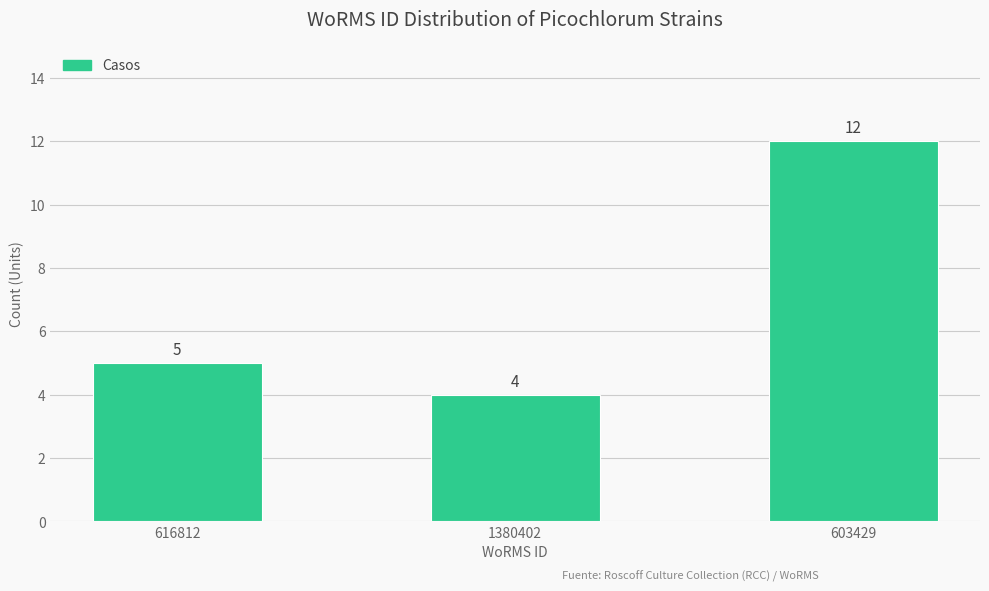

Reading left to right, transcribe all the data shown in this chart.

616812=5	1380402=4	603429=12